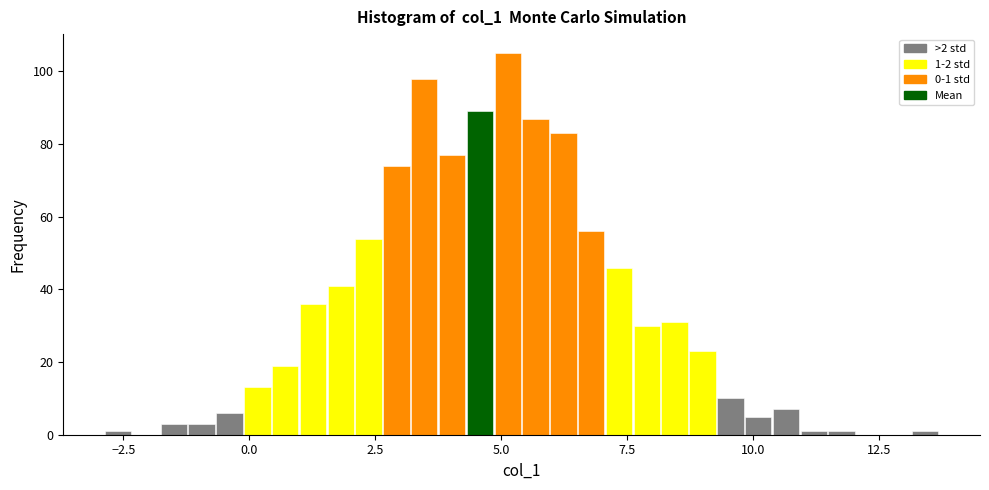

Around what value on the x-axis is the tallest bar? Give the approximate position of its centre, as read against the axis.

5.0